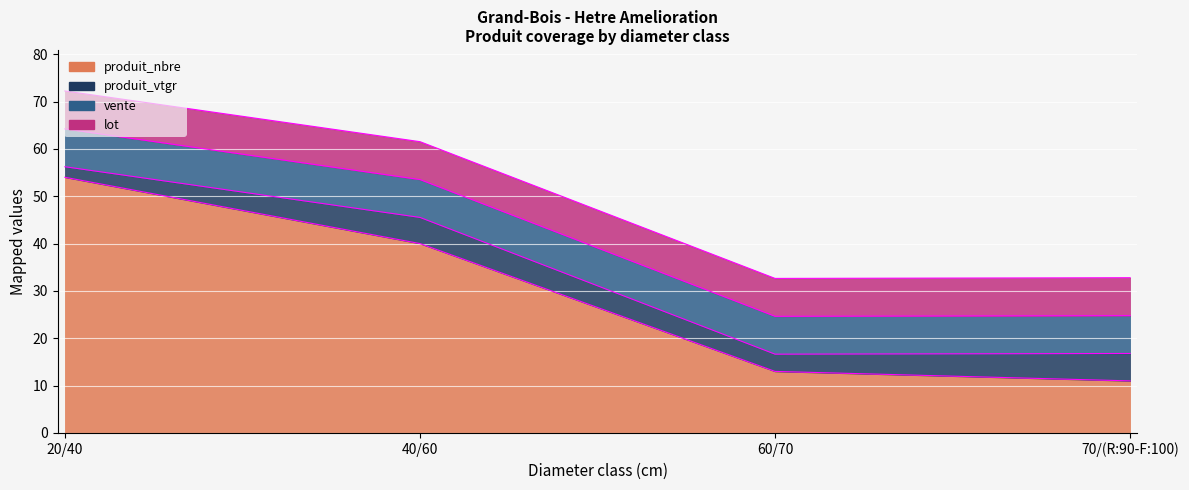

What is the total value across all series at 40/60?

61.5